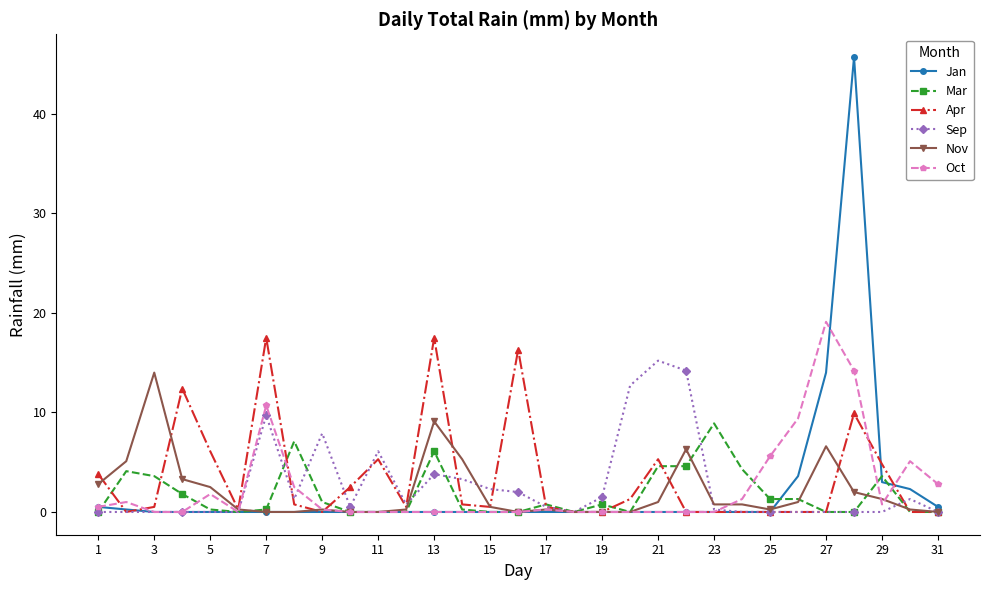

True or false: Jan has more than 0 points higher than both neighbors.

True